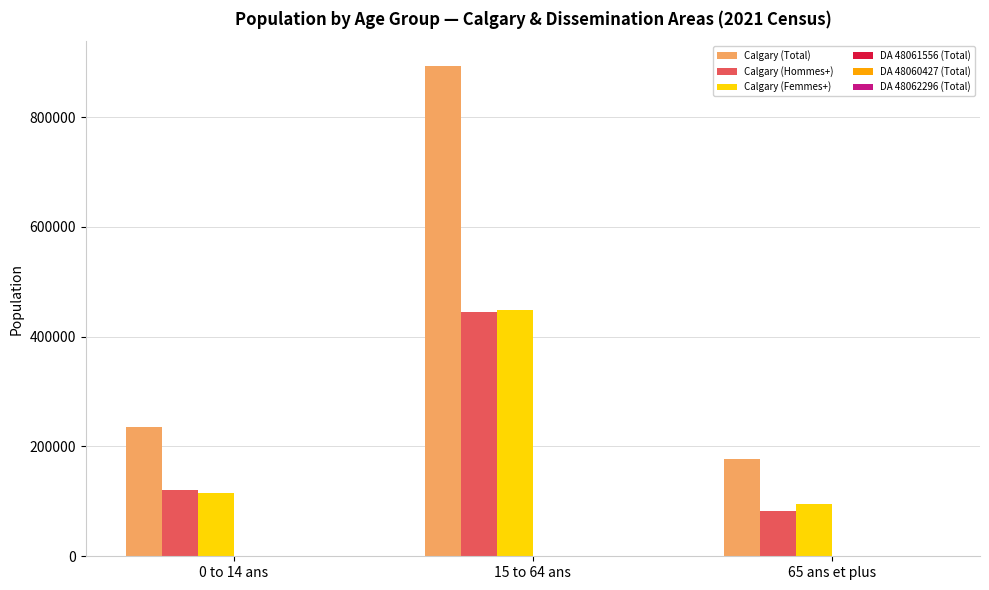

What is the sum of all Calgary (Hommes+) values?

648840